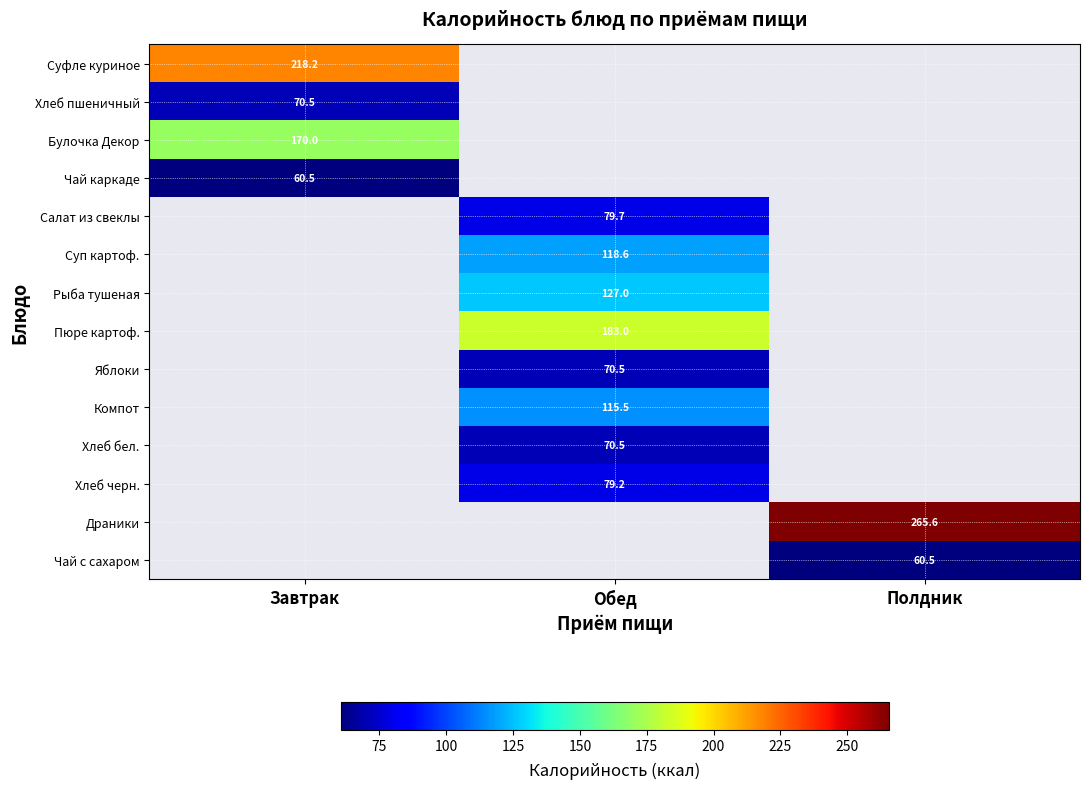

True or false: Хлеб черн. has a value of 79.2 at Обед.

True